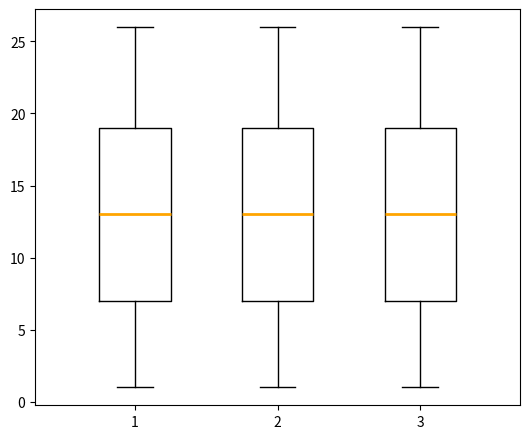

Reading left to right, read every box against the y-axis: the position of its median line, the range the box covers, and the ends of its whiskers. The values are not printed on the chart, so give them approximately, as read against the axis.

1: median 13, box 7 to 19, whiskers 1 to 26
2: median 13, box 7 to 19, whiskers 1 to 26
3: median 13, box 7 to 19, whiskers 1 to 26